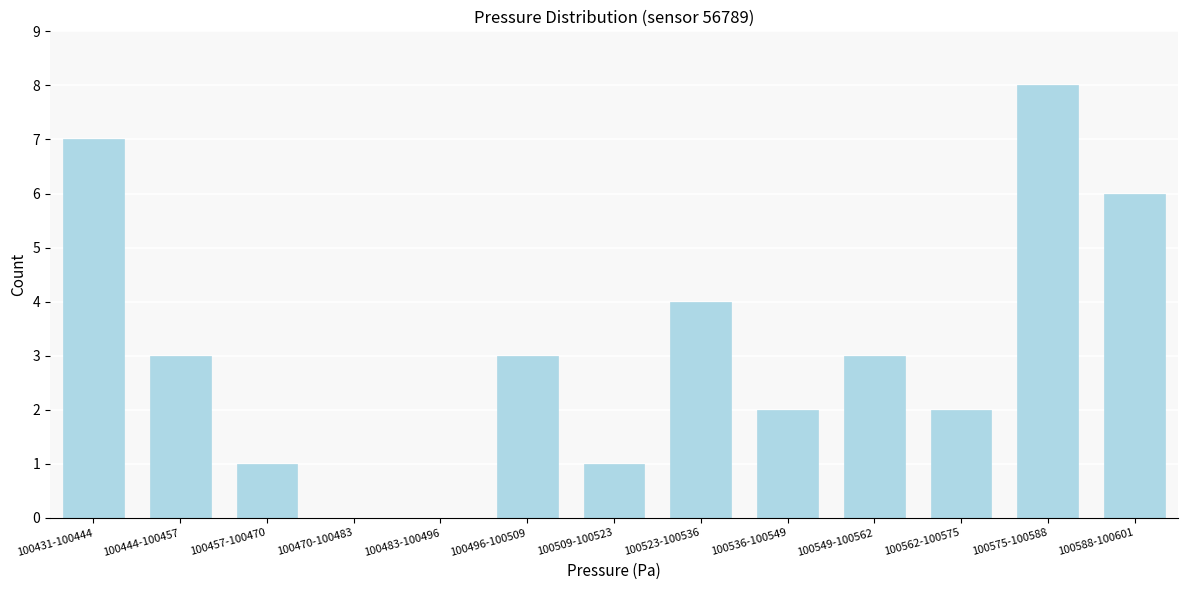

Reading left to right, extract all data points from this chart.

100431-100444=7	100444-100457=3	100457-100470=1	100470-100483=0	100483-100496=0	100496-100509=3	100509-100523=1	100523-100536=4	100536-100549=2	100549-100562=3	100562-100575=2	100575-100588=8	100588-100601=6